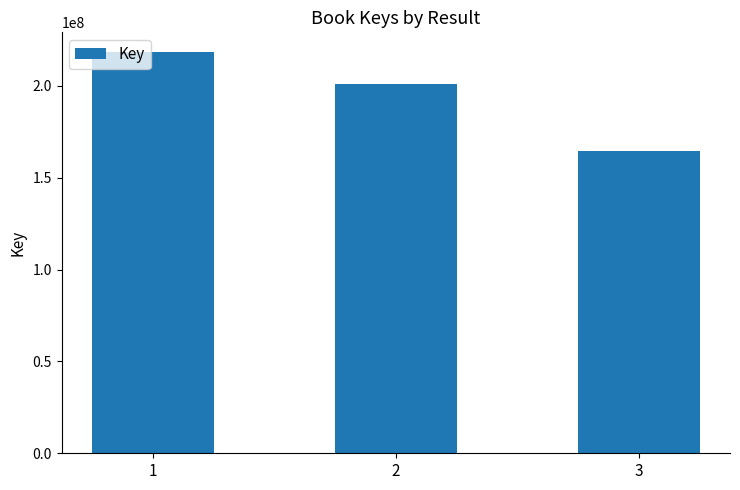

Are the bars horizontal?

No